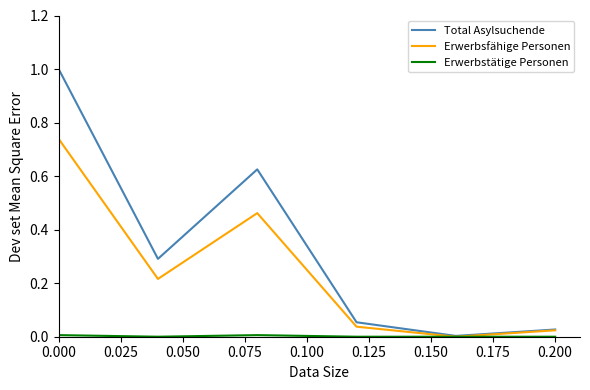

Which series has the largest range (max minus min)?

Total Asylsuchende